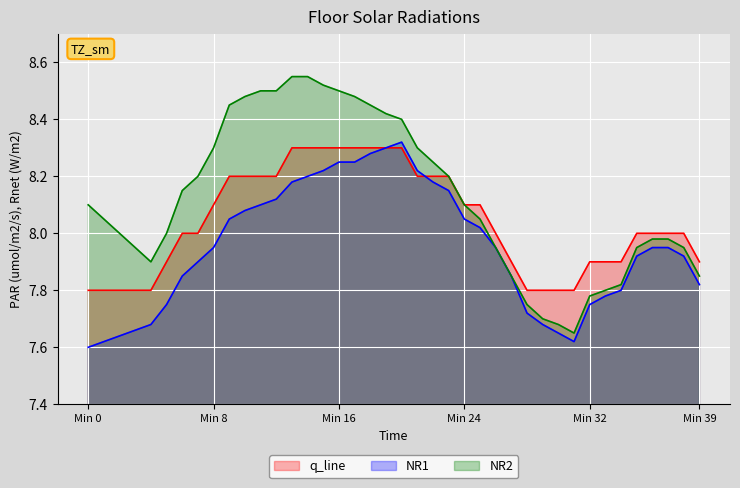

What are all the series names shown in the legend?

q_line, NR1, NR2